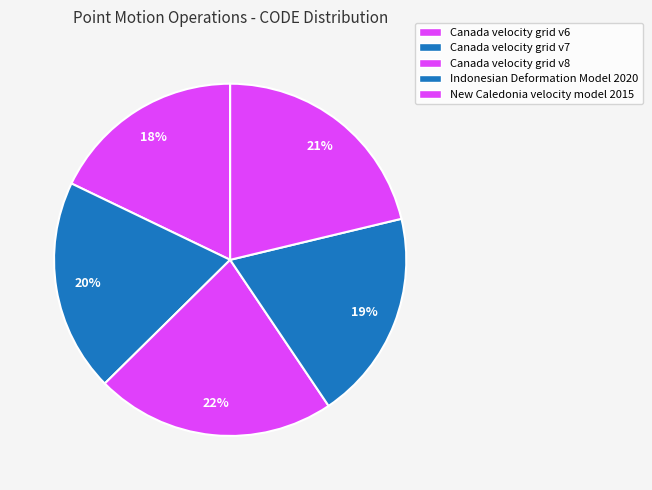

To the nearest percent, what is the average slice percentage?

20%